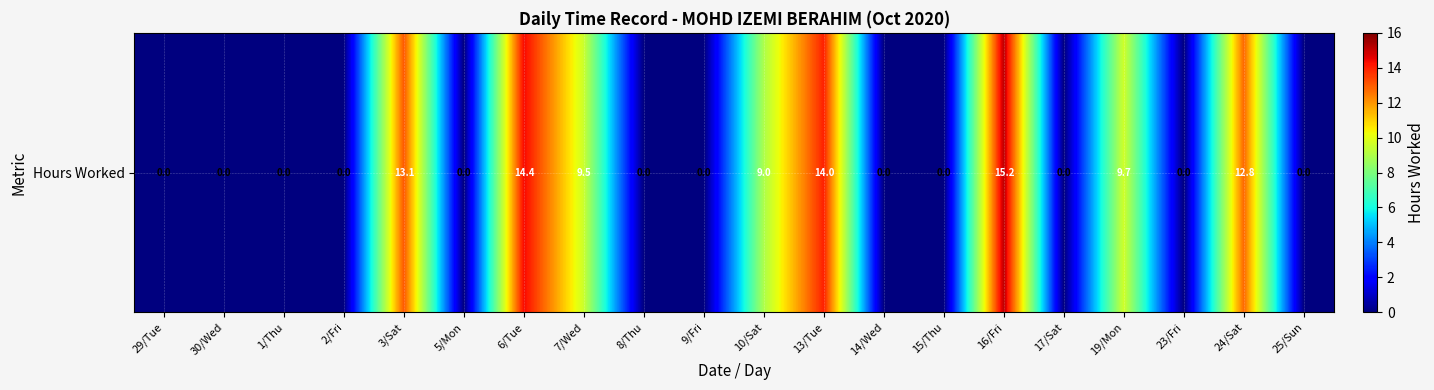

Reading left to right, what are all the values shown in this chart?

29/Tue=0.0	30/Wed=0.0	1/Thu=0.0	2/Fri=0.0	3/Sat=13.1	5/Mon=0.0	6/Tue=14.4	7/Wed=9.5	8/Thu=0.0	9/Fri=0.0	10/Sat=9.0	13/Tue=14.0	14/Wed=0.0	15/Thu=0.0	16/Fri=15.2	17/Sat=0.0	19/Mon=9.7	23/Fri=0.0	24/Sat=12.8	25/Sun=0.0